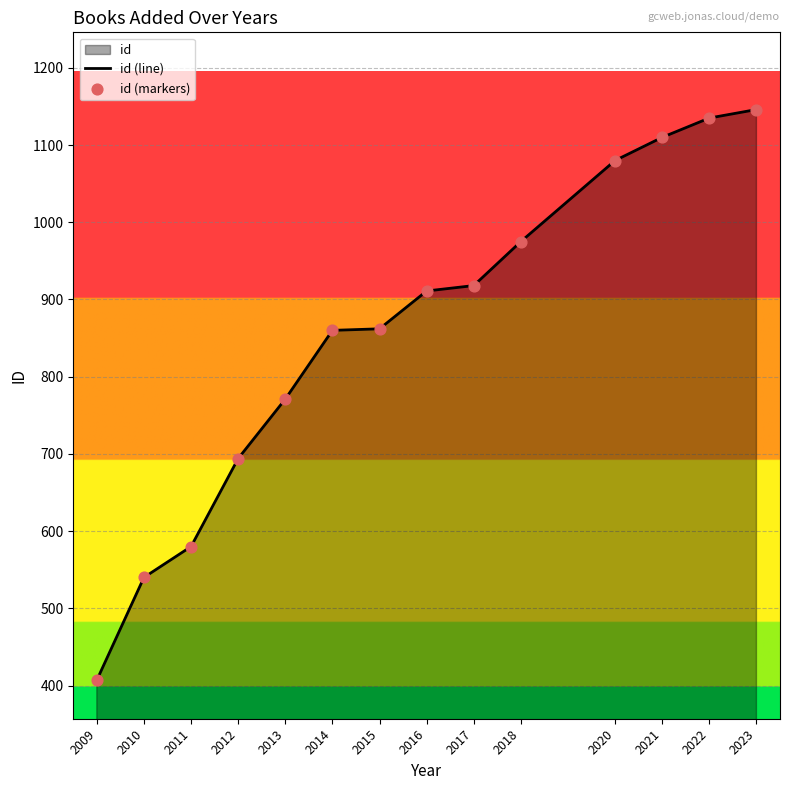

What is the approximate value at 2010?

540